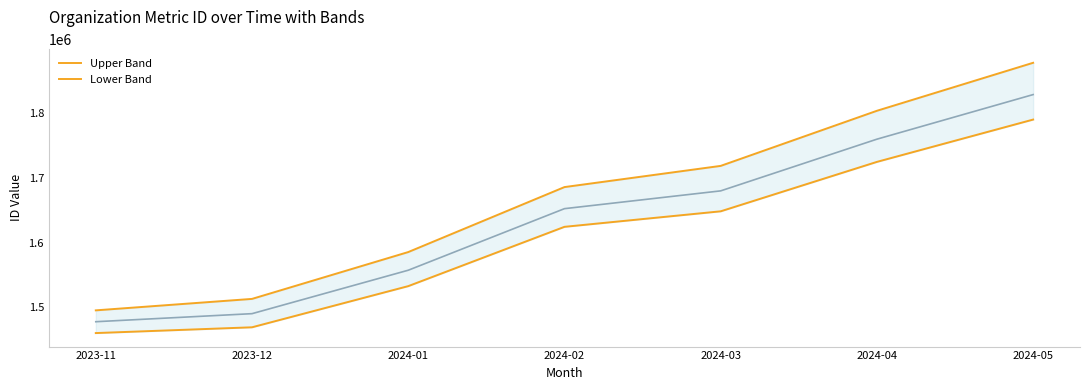

Rank the series by their average value, from lowest to highest.

Lower Band, Upper Band